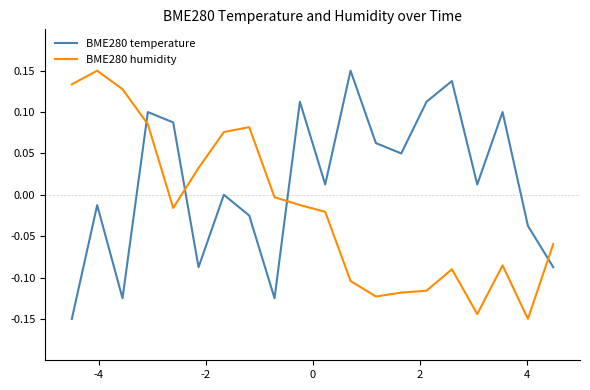

What is the difference between the maximum and minimum values in the BME280 temperature series?

0.3